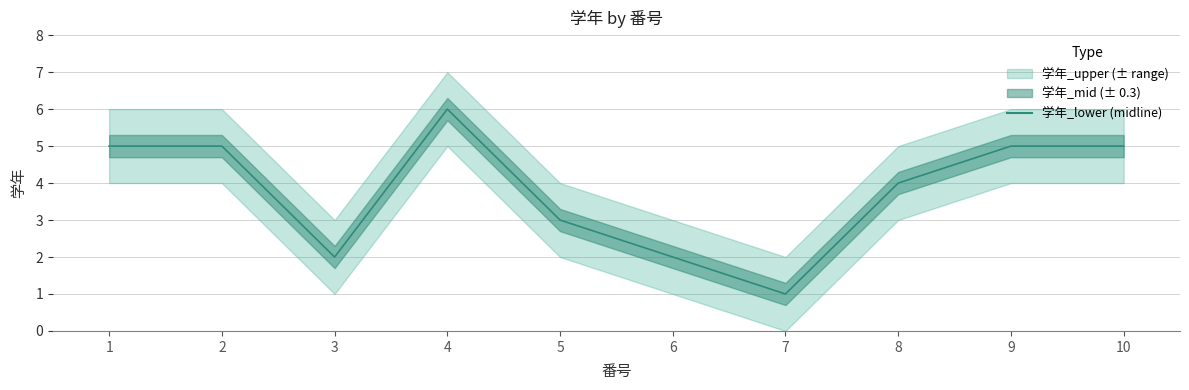

List the labels in order of value, largest first.

4, 1, 2, 9, 10, 8, 5, 3, 6, 7